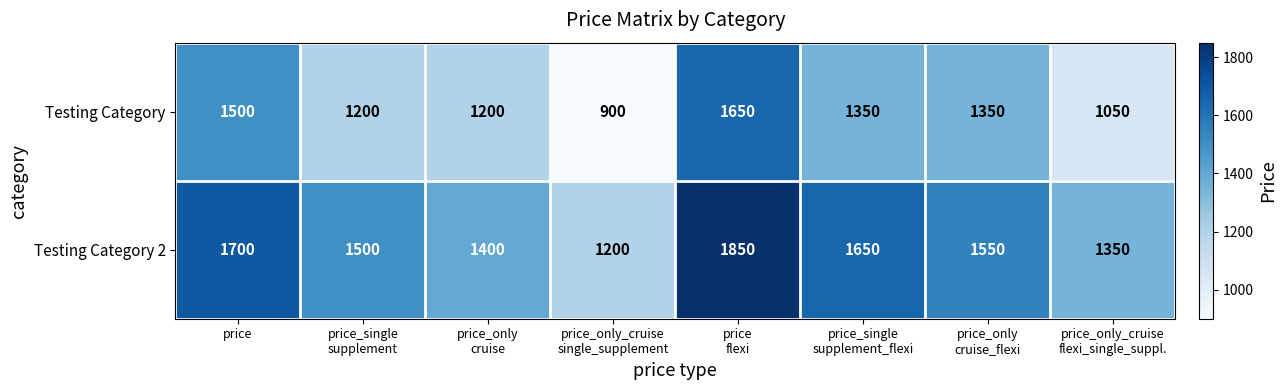

What is the difference between the maximum and second lowest values in the Testing Category series?

600